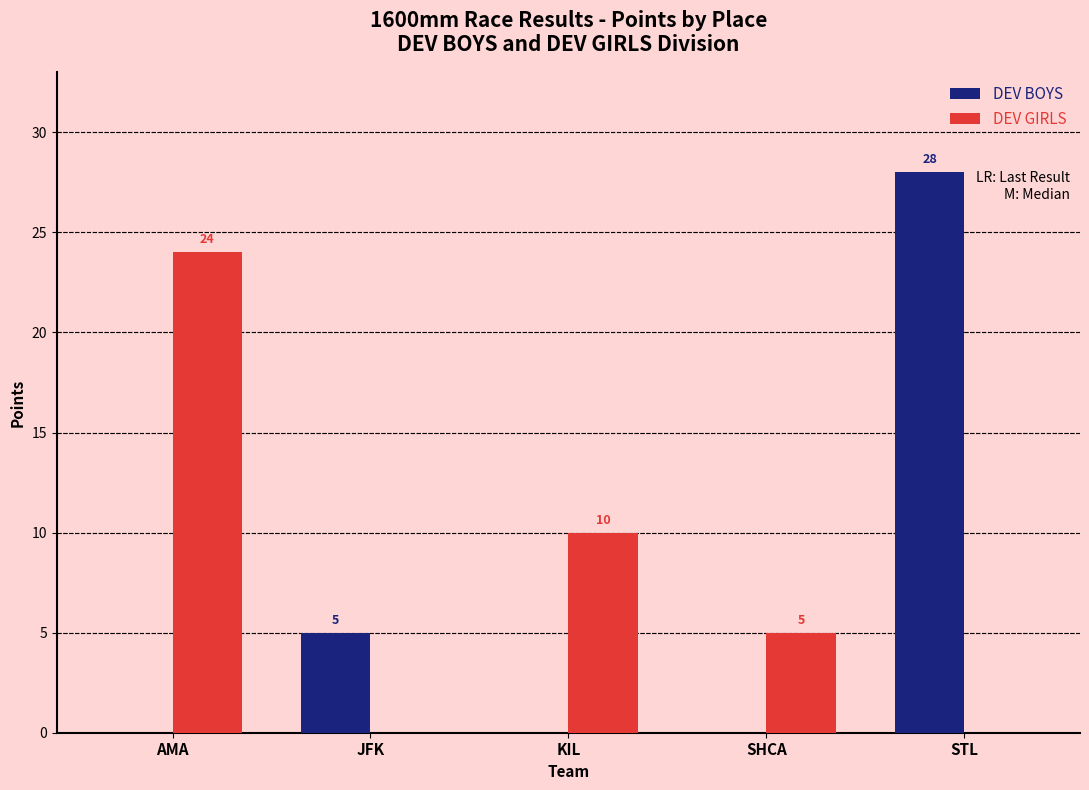

How many DEV GIRLS values are between 0 and 10?

4